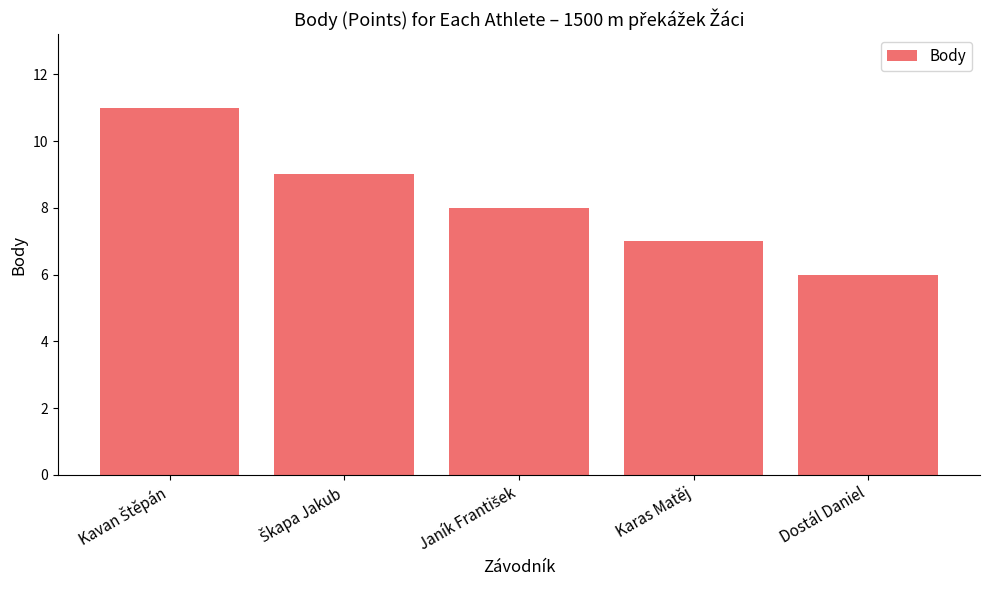

The chart shows a value of 3 at Dostál Daniel. True or false?

False